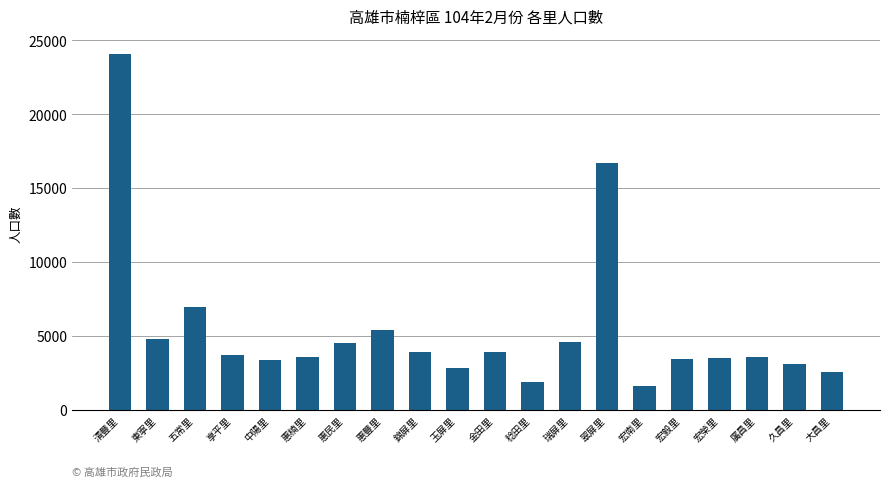

What position from the left is 東寧里?

2